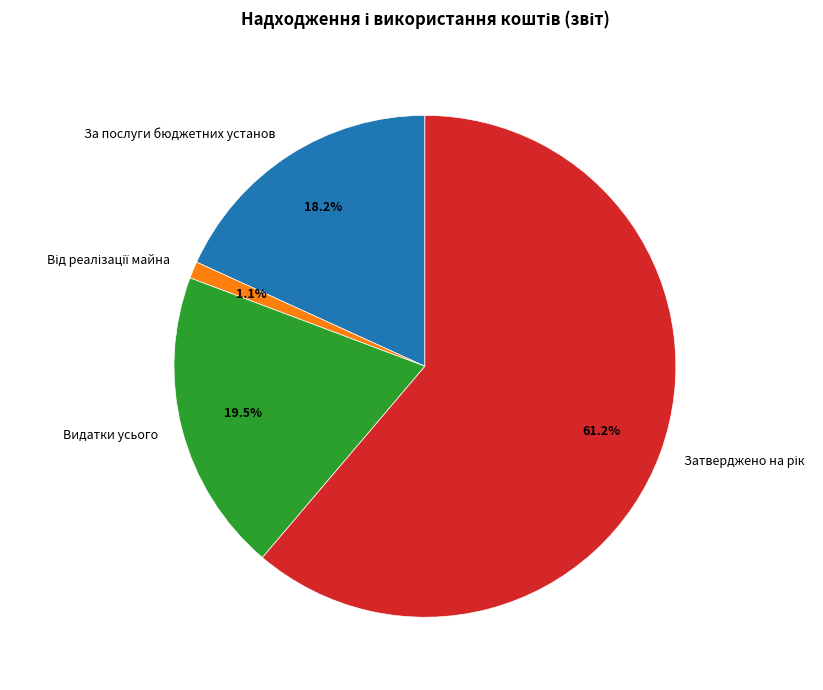

Does any single category account for the majority?

Yes